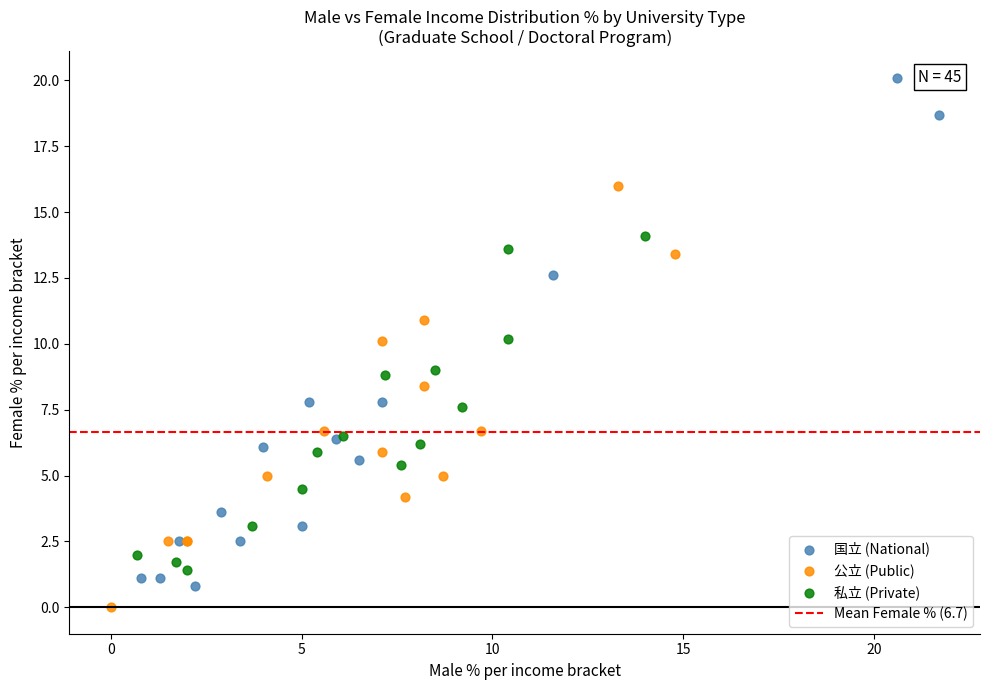

Which series contains the highest Y value?

国立 (National)